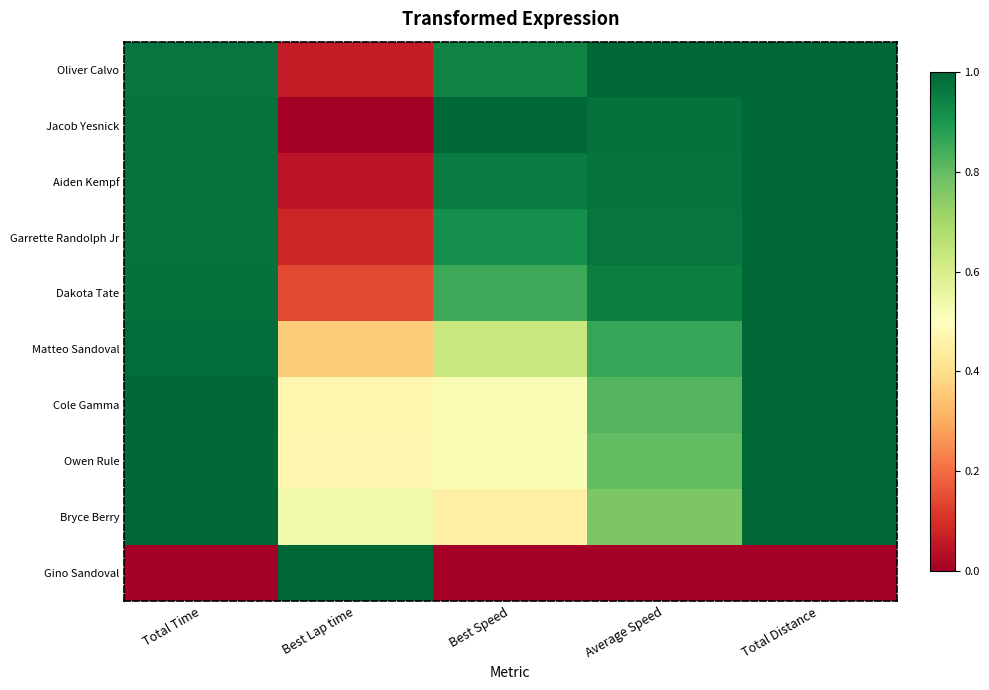

What is the total value across all series at Average Speed?

8.1